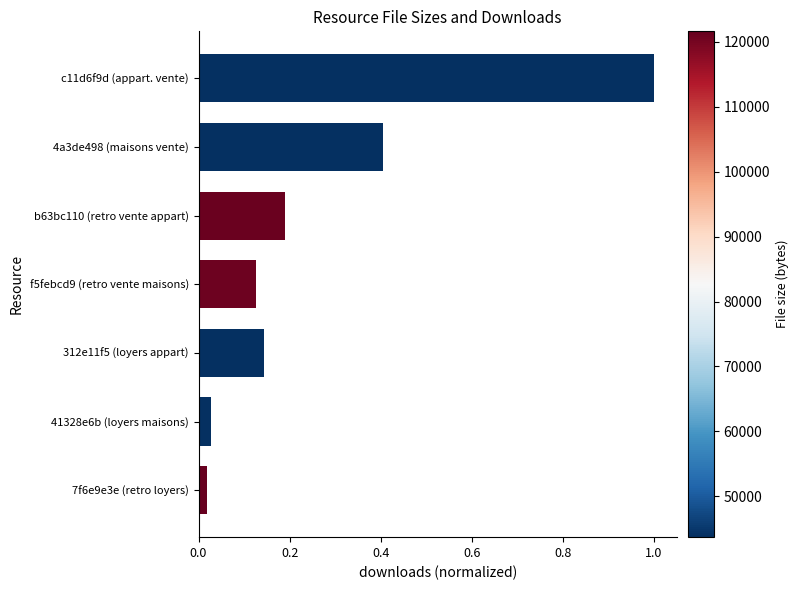

What is the difference between the second highest and minimum values?

0.4